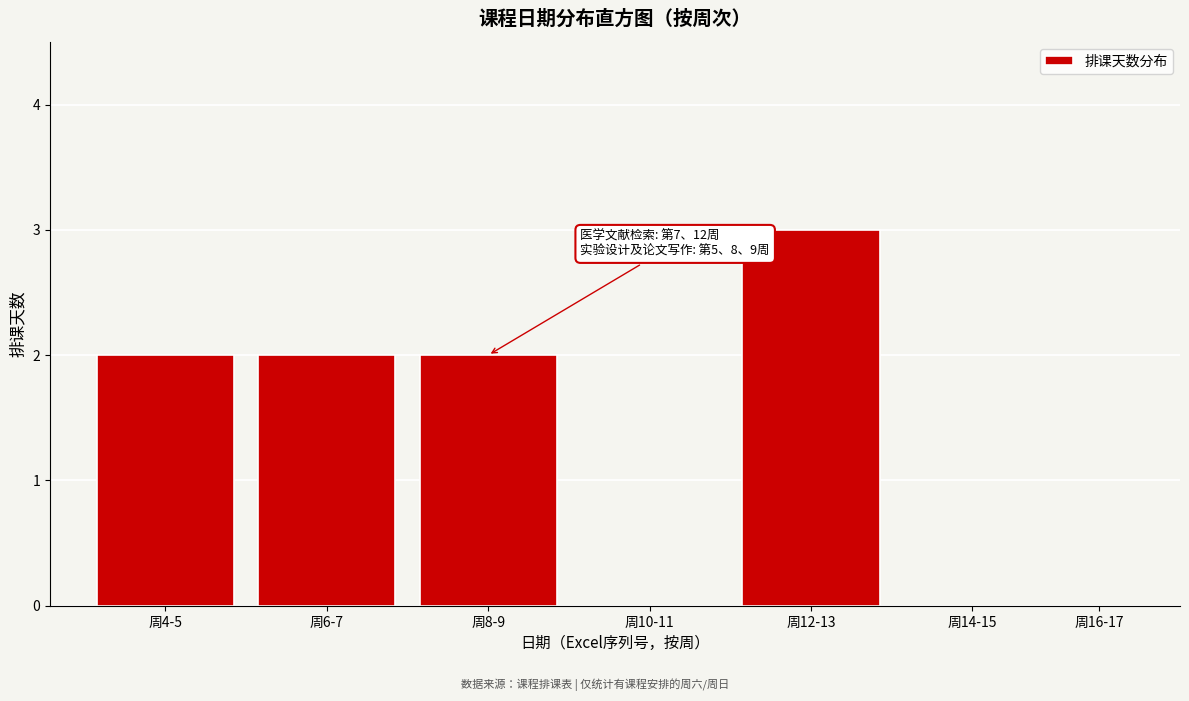

Reading left to right, what are all the values shown in this chart?

周4-5=2	周6-7=2	周8-9=2	周10-11=0	周12-13=3	周14-15=0	周16-17=0